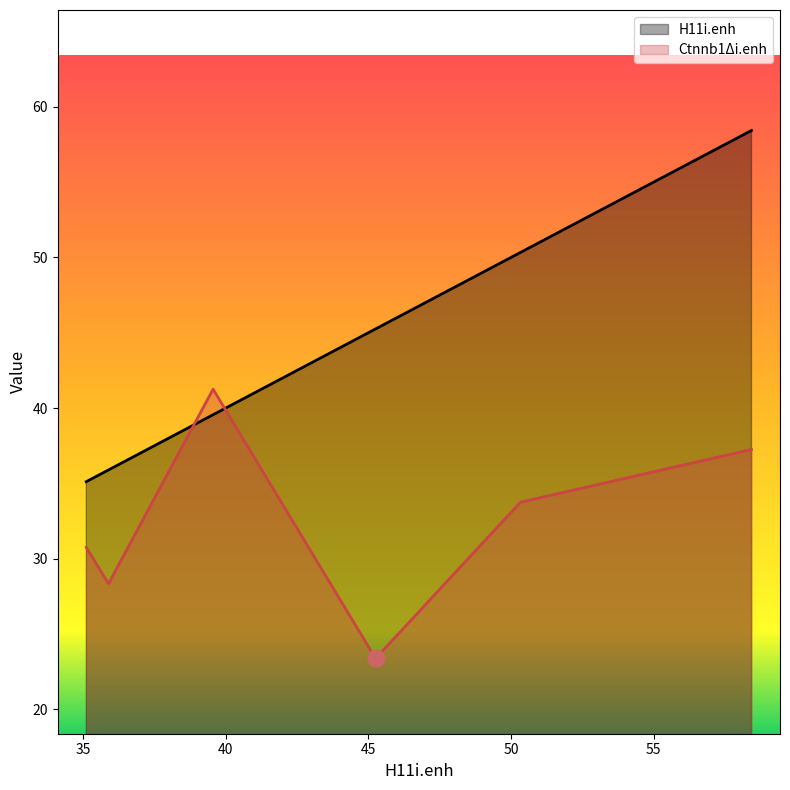

What are all the series names shown in the legend?

H11i.enh, Ctnnb1Δi.enh